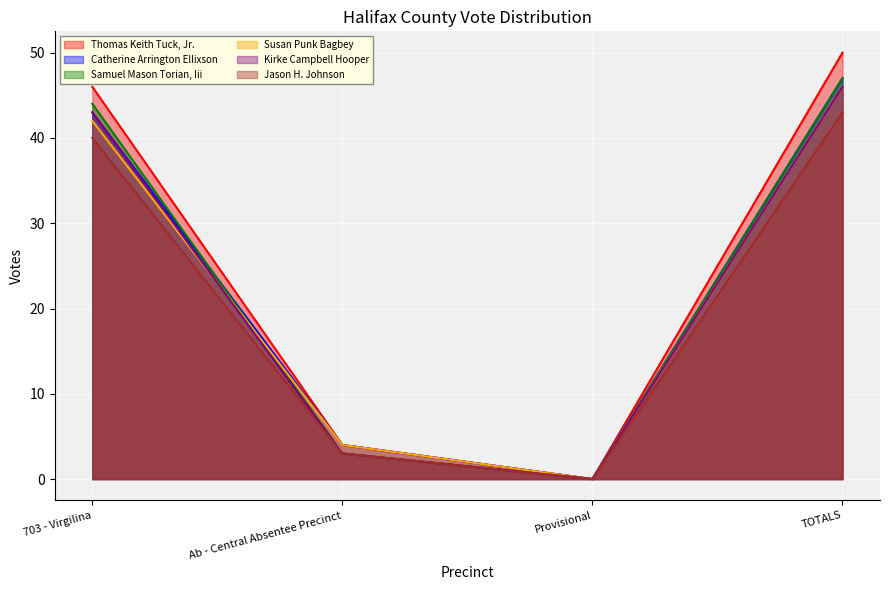

At how many categories does at least one series exceed 37?

2